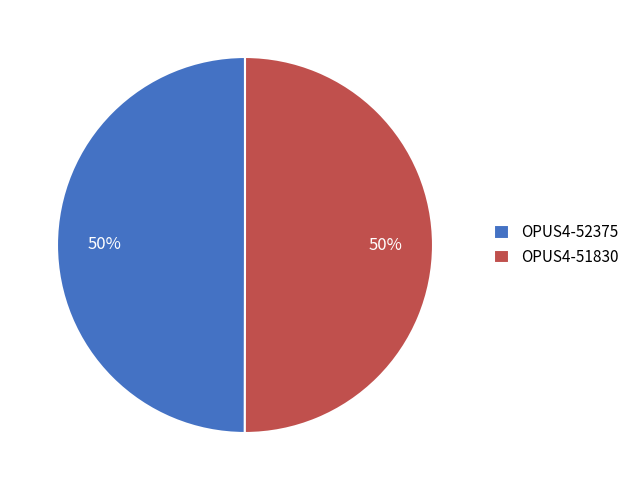

To the nearest percent, what is the combined percentage of OPUS4-51830 and OPUS4-52375?

100%